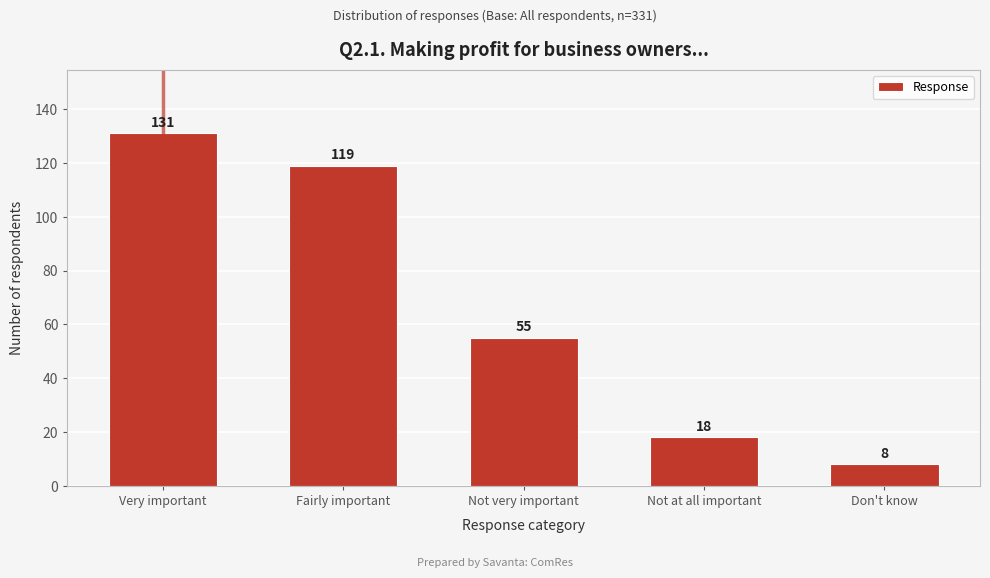

Reading left to right, transcribe all the data shown in this chart.

131	119	55	18	8